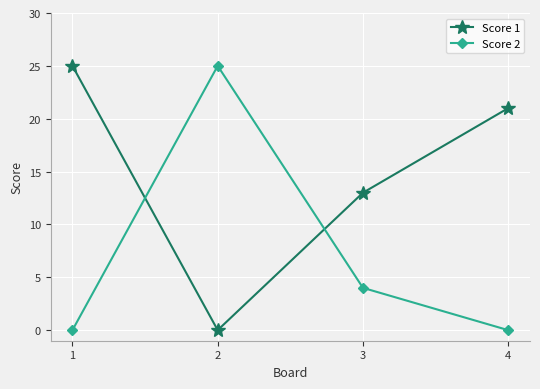

How many distinct data groups are displayed?

2